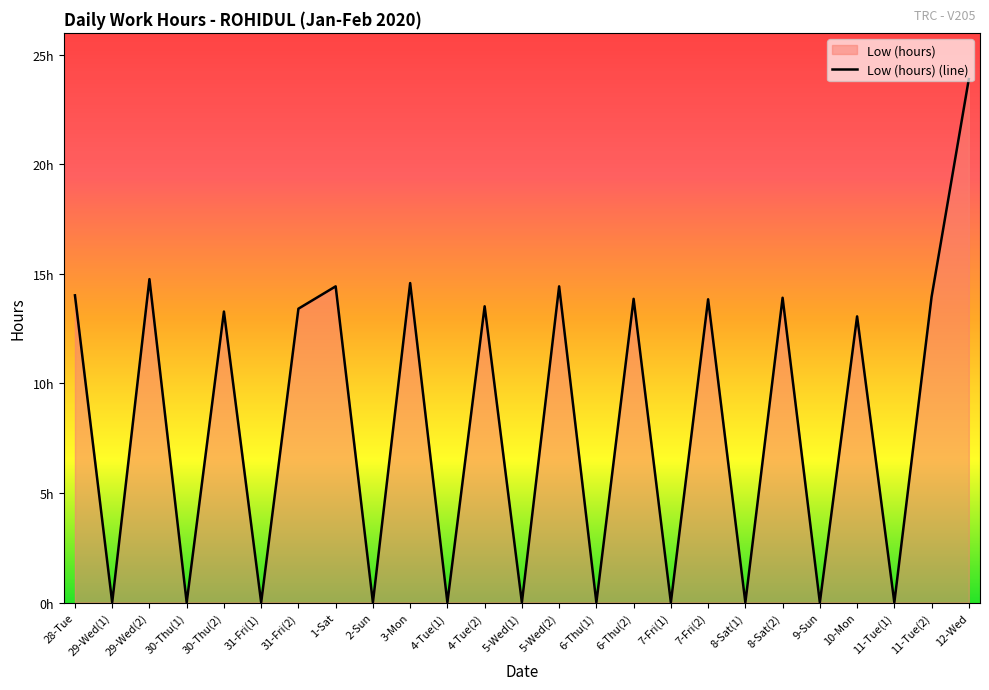

How many points are lower than both their immediate neighbors (excluding endpoints)?

11